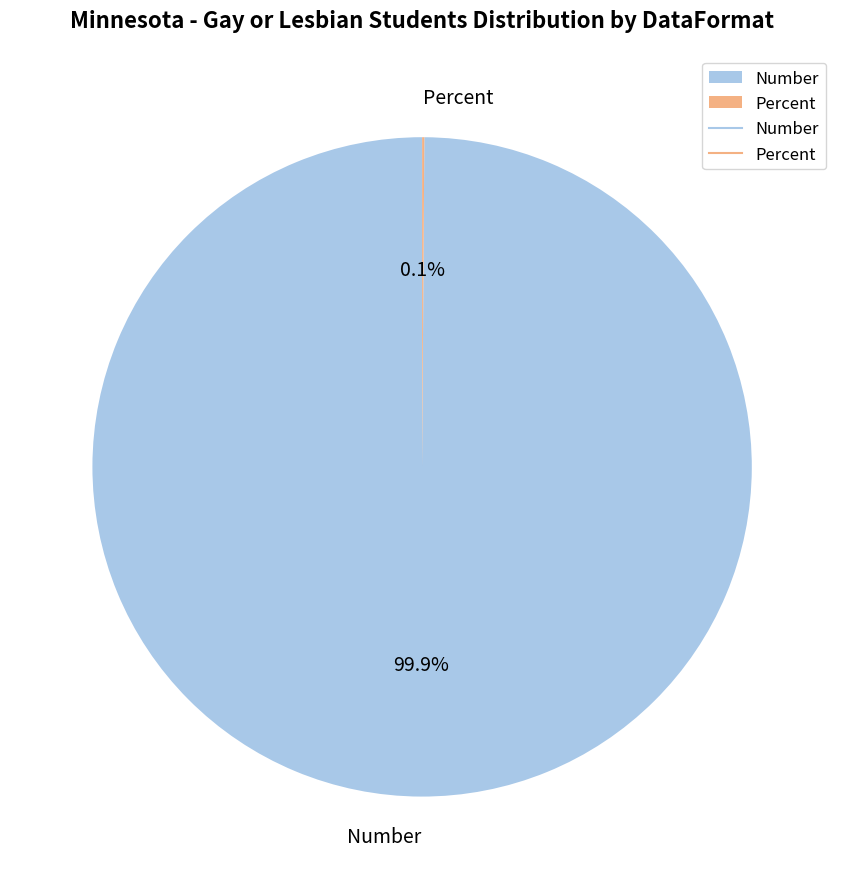

Does any single category account for the majority?

Yes